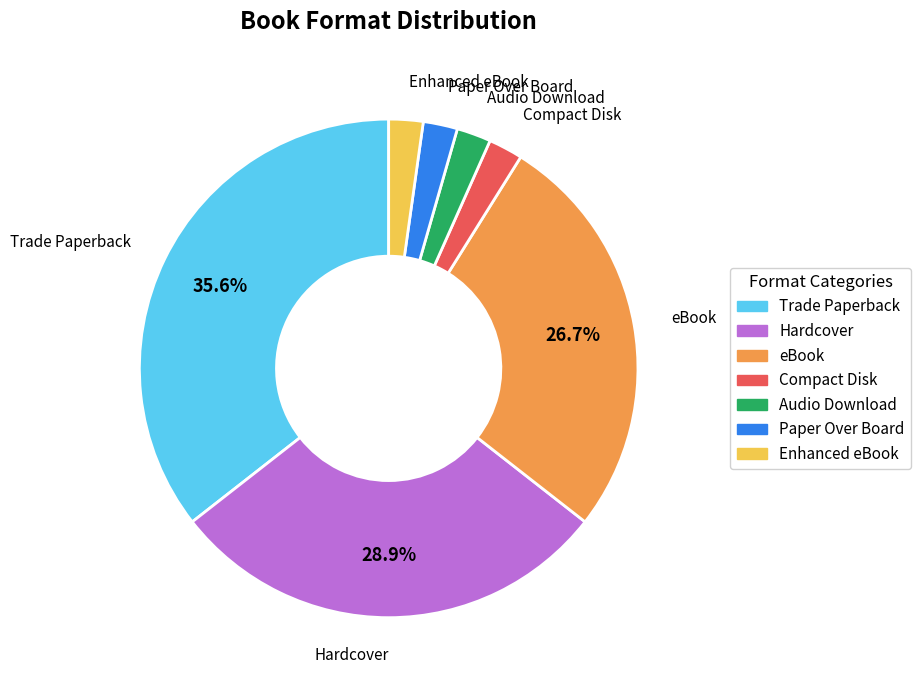

To the nearest percent, what portion does Enhanced eBook represent?

2%